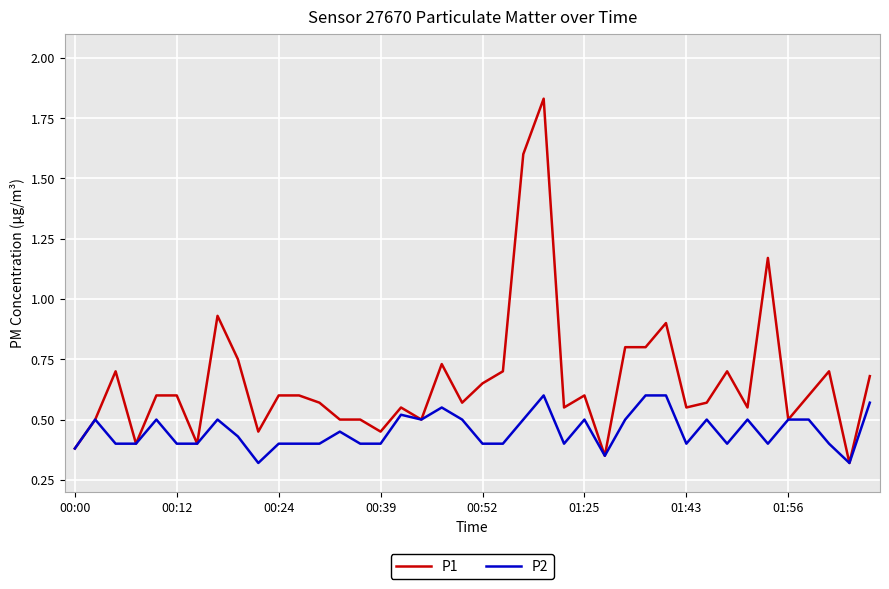

Which series has the largest range (max minus min)?

P1